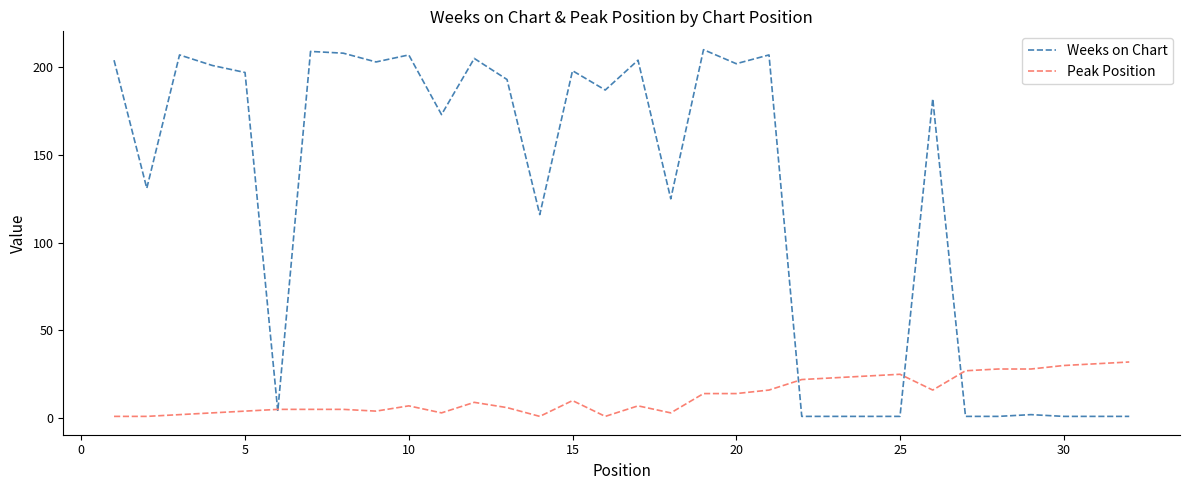

What is the maximum value shown in the chart?

210